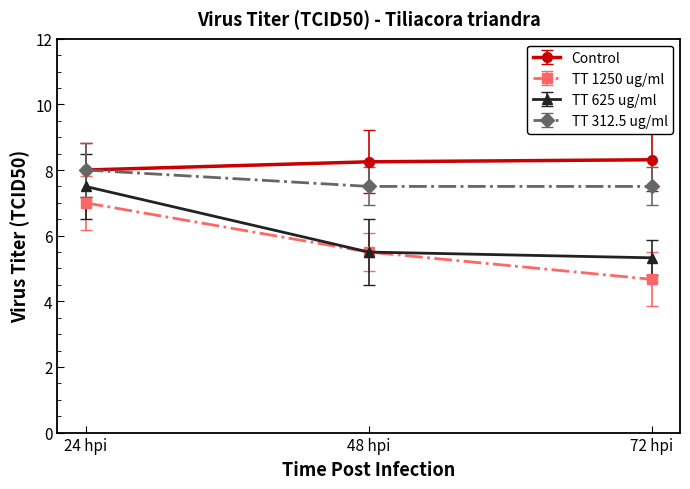

At which label does TT 312.5 ug/ml reach its peak?

24 hpi